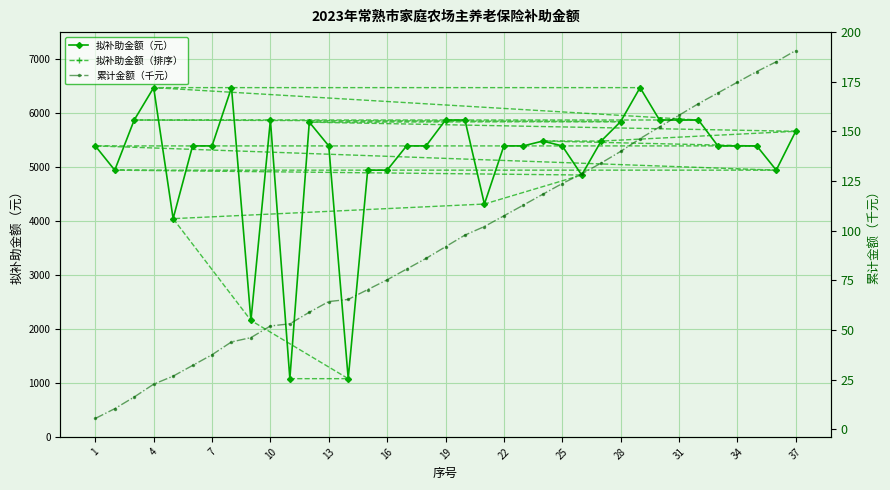

True or false: 拟补助金额（元） has more than 0 points higher than both neighbors.

True